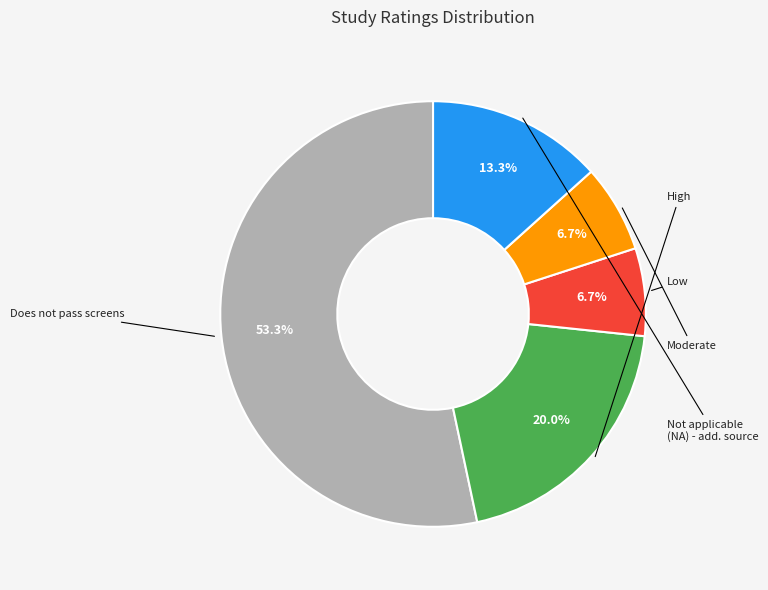

Is there a majority slice in this chart?

Yes